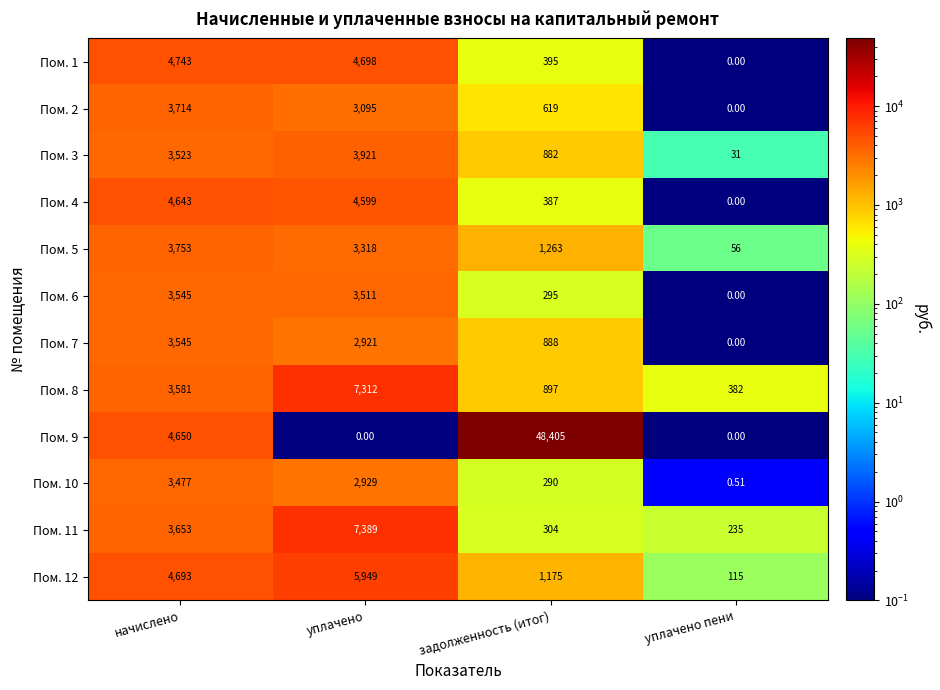

Between уплачено and задолженность (итог), which series saw the biggest shift?

Пом. 9